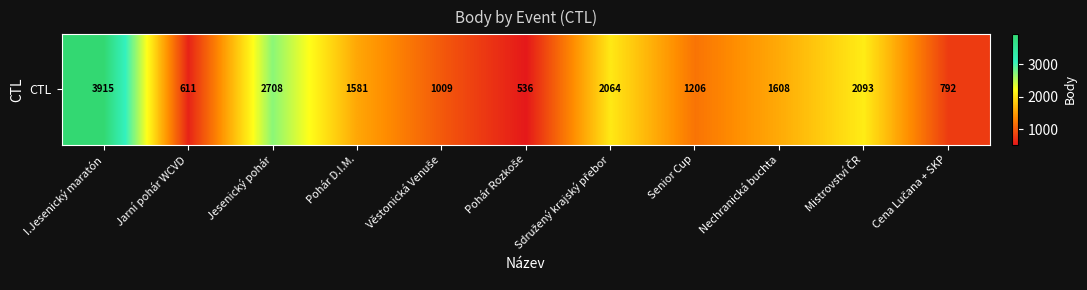

At which label does the data first exceed 1581?

I.Jesenický maratón